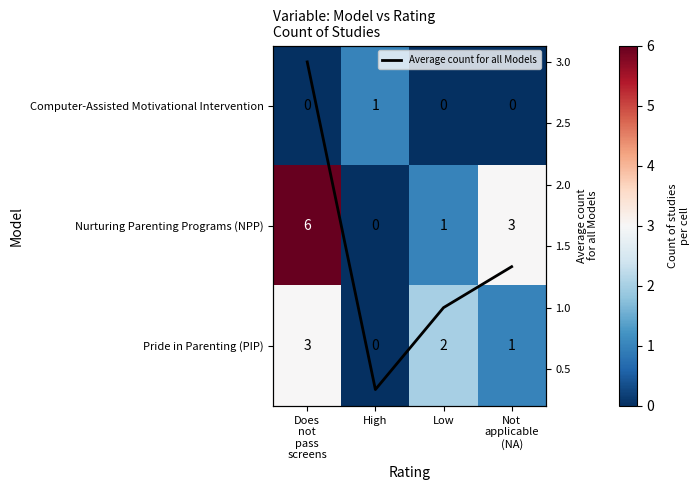

At which category is the sum across all series the highest?

Does
not
pass
screens